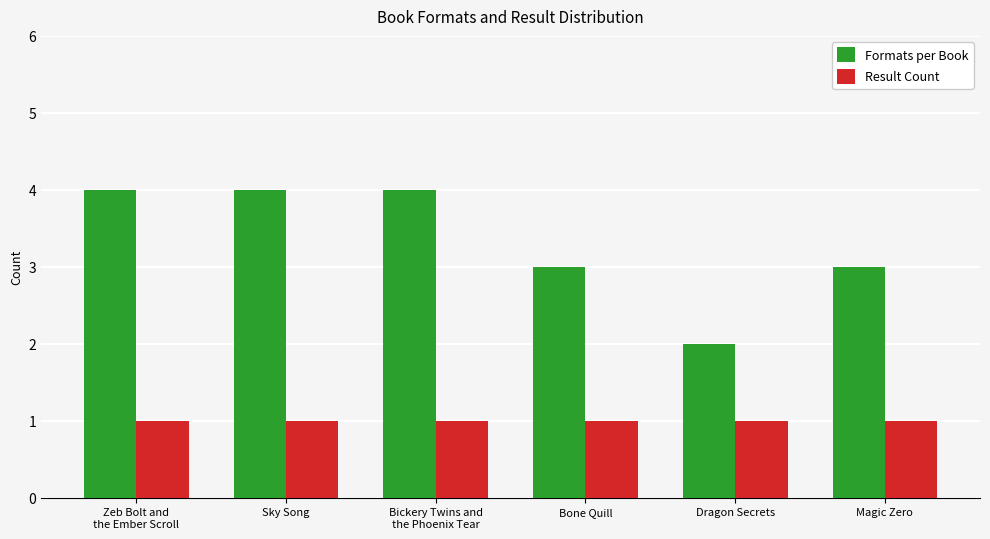

What is the average value of the Result Count series?

1